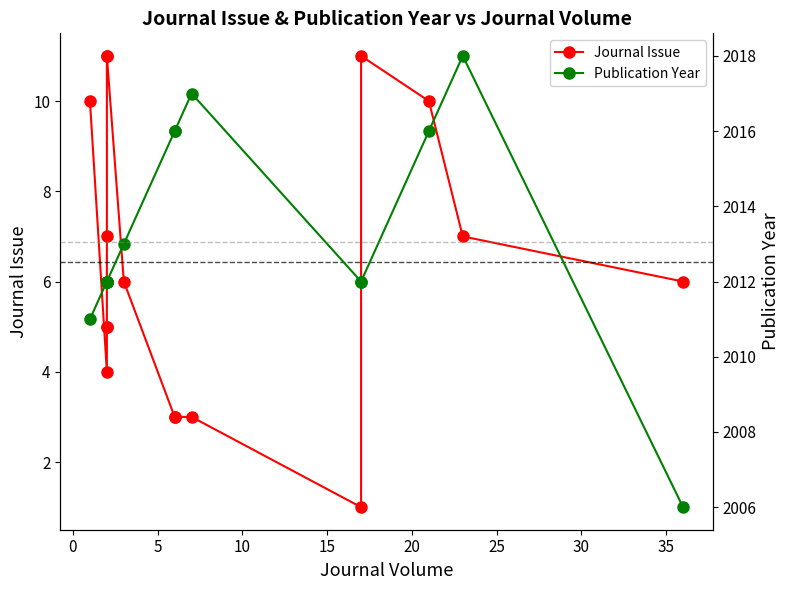

List the series in order of their overall mean, lowest first.

Journal Issue, Publication Year